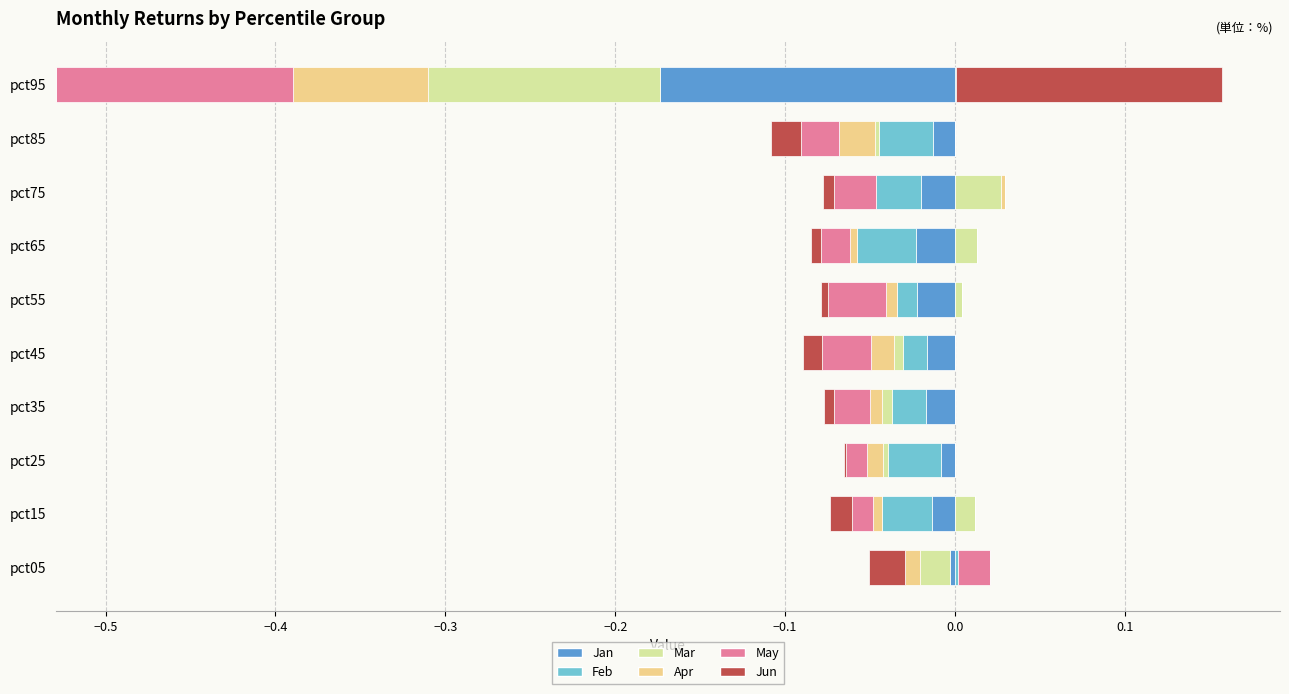

The value of Feb at pct05 is 0.0. True or false?

True